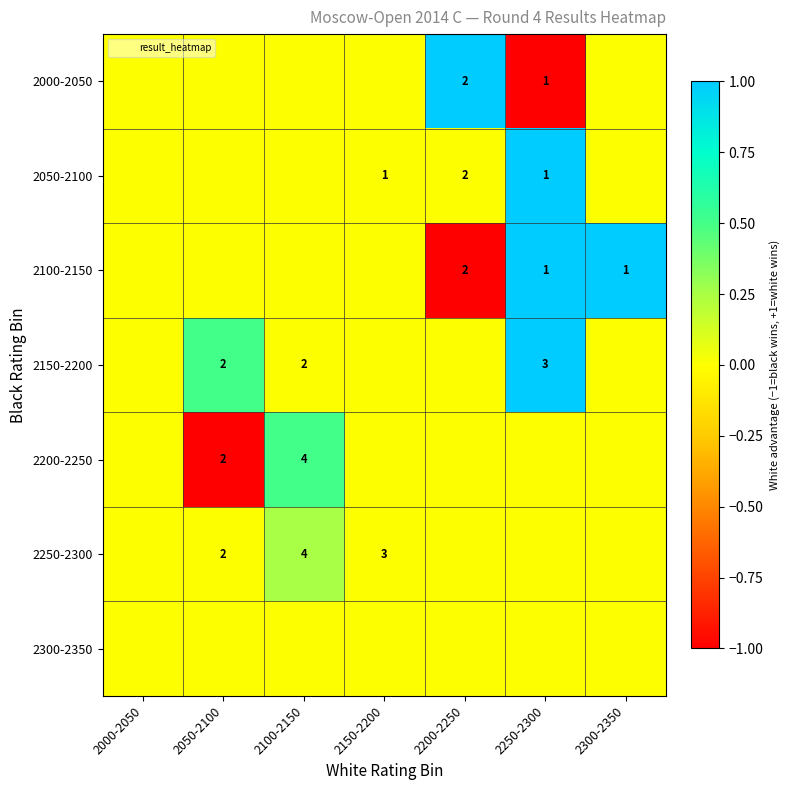

List the series in order of their peak value, highest first.

2000-2050, 2050-2100, 2100-2150, 2150-2200, 2200-2250, 2250-2300, 2300-2350